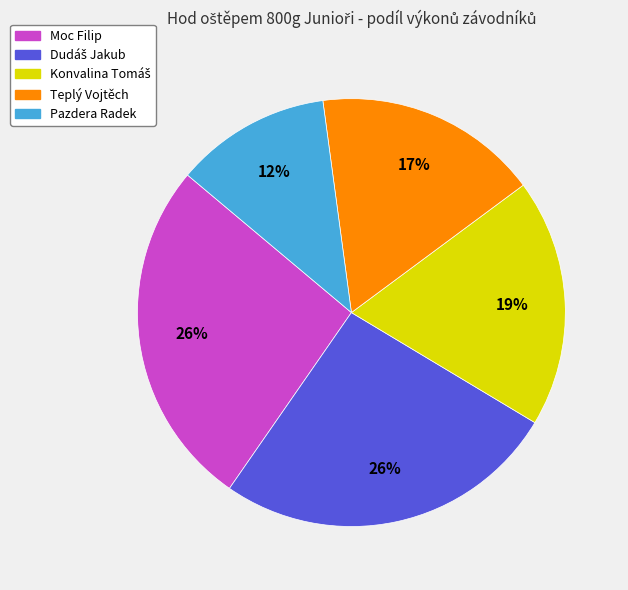

How many segments does this pie chart have?

5